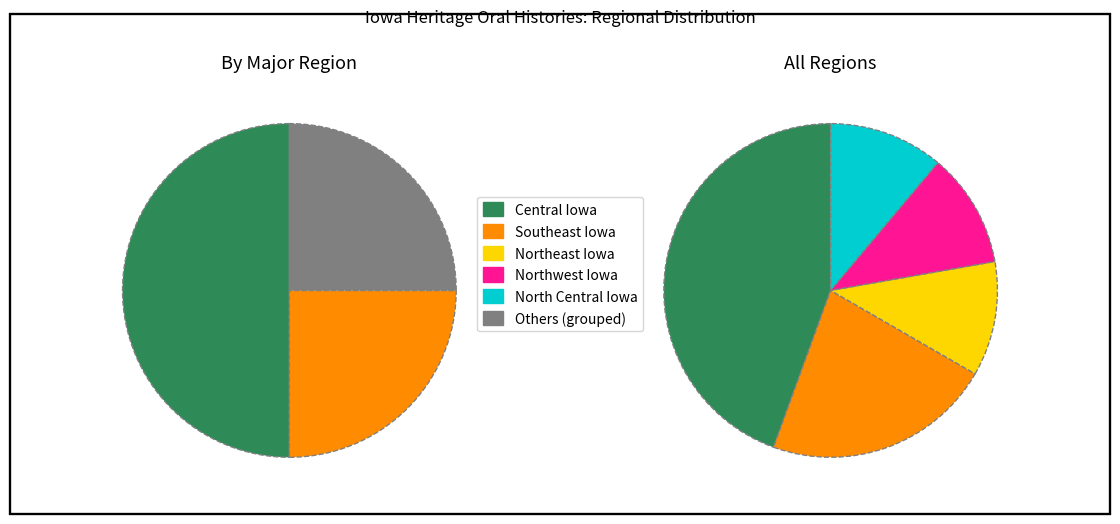

The Northwest Iowa slice represents 20% of the pie. True or false?

False